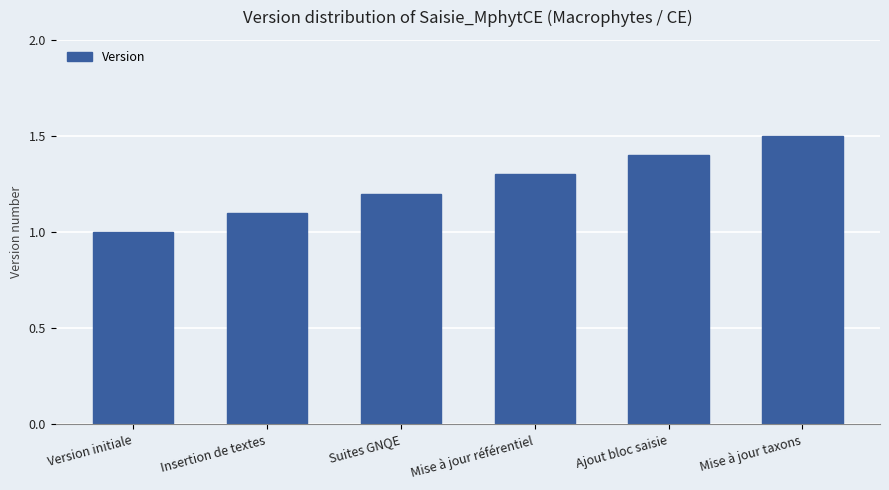

Count the values in the range 1 to 2.

6